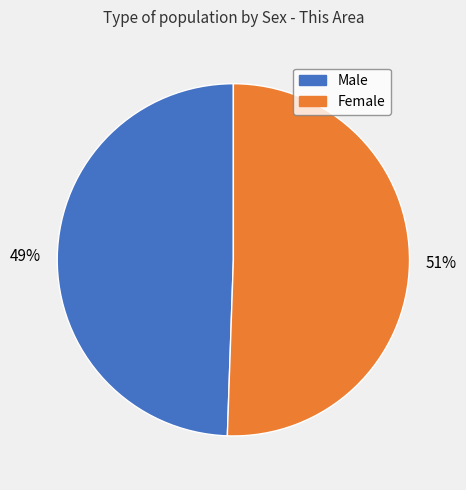

Is there any slice that represents more than half of the pie?

Yes